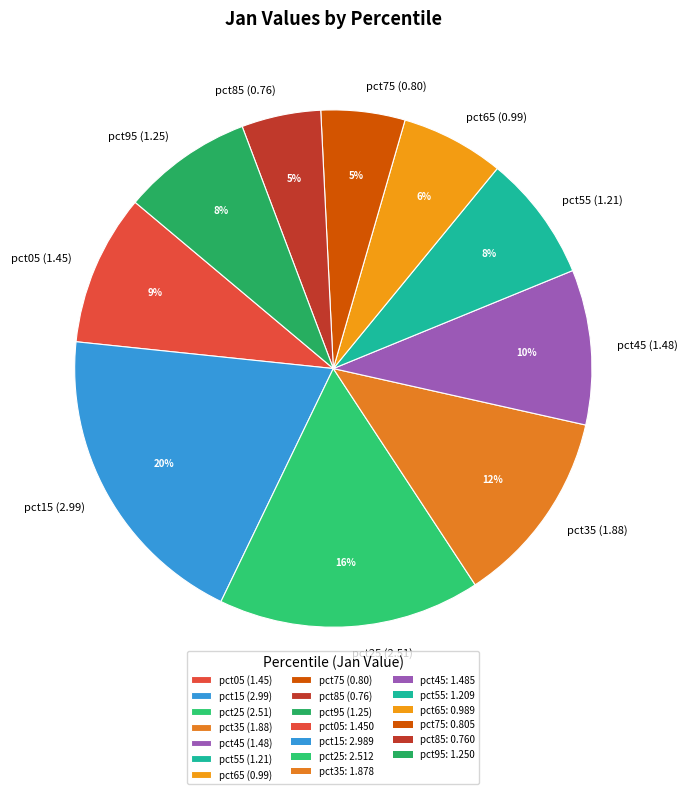

To the nearest percent, what is the average slice percentage?

10%